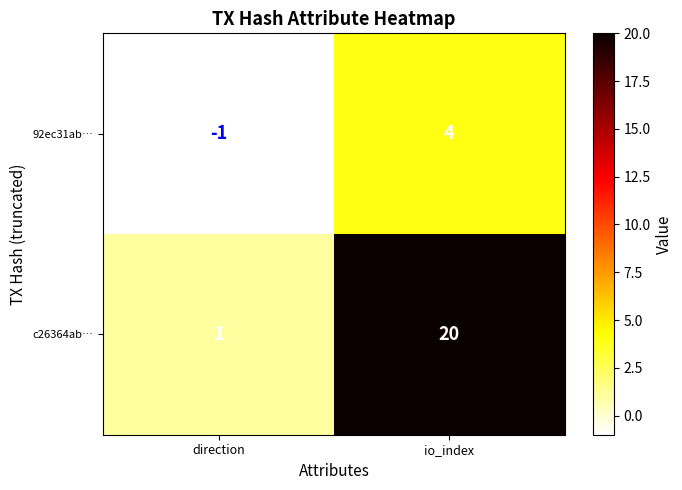

Rank the series by their maximum value, from lowest to highest.

92ec31ab…, c26364ab…